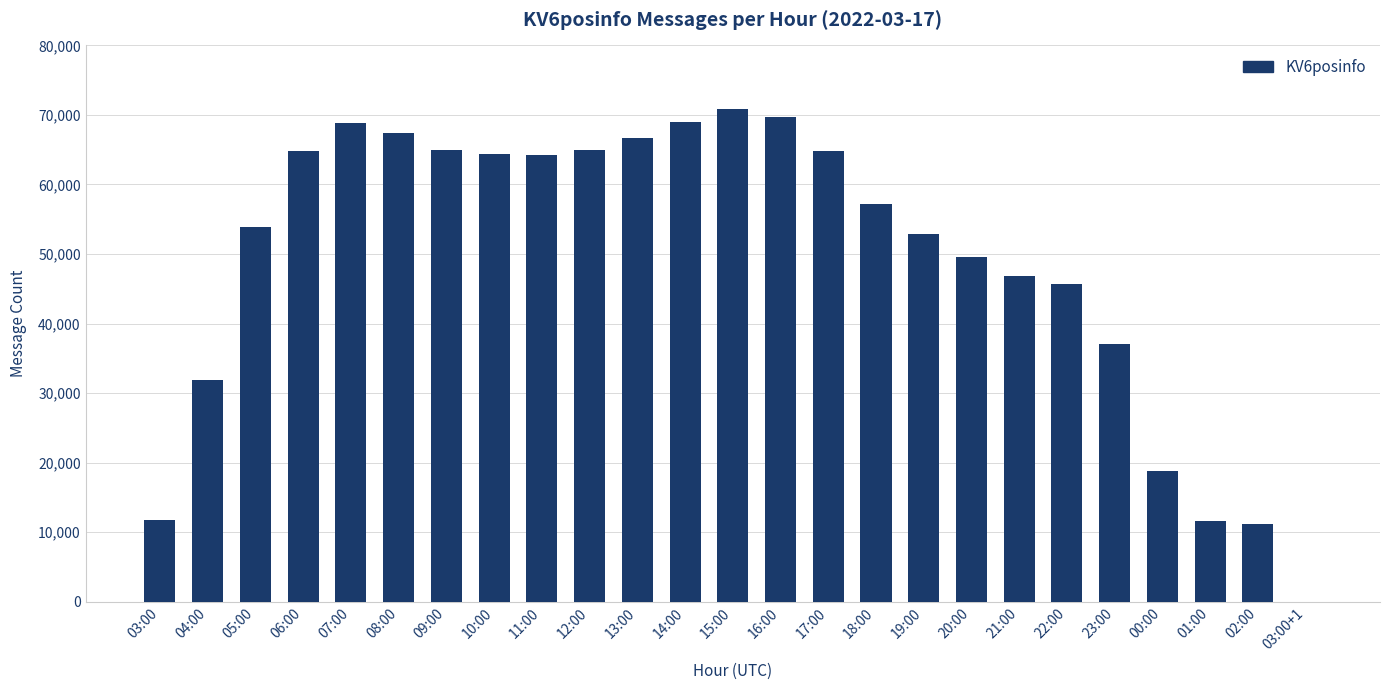

True or false: the data shows 64824 at 17:00.

True